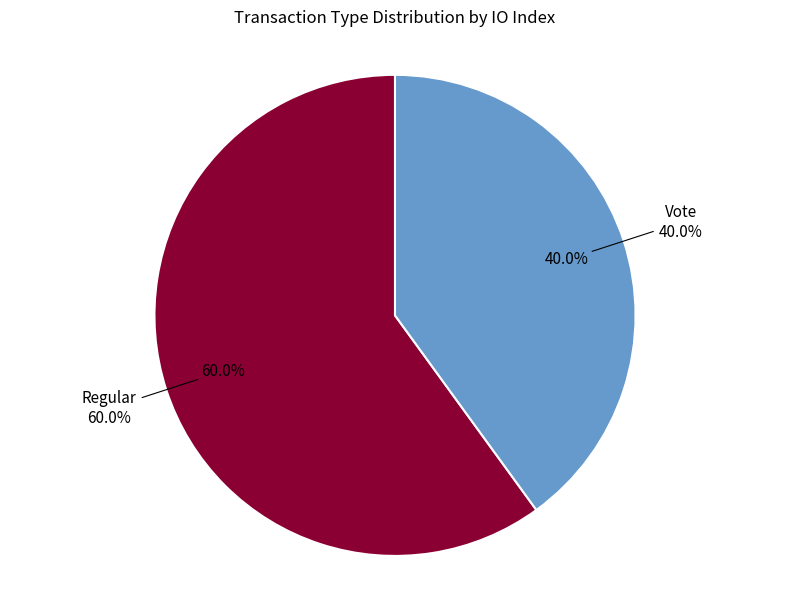

Is there a majority slice in this chart?

Yes